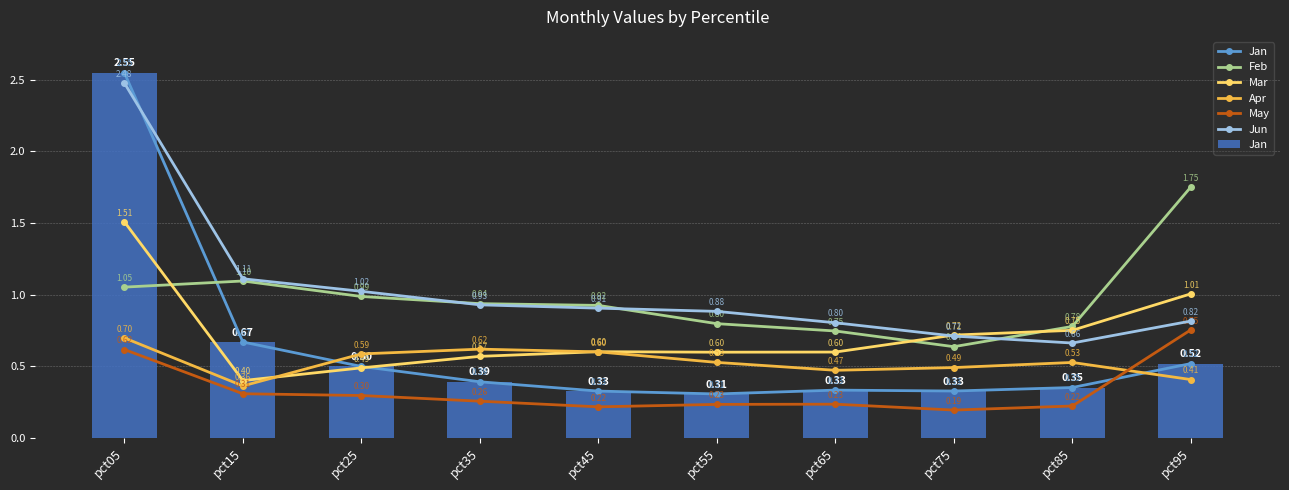

Reading left to right, extract all data points from this chart.

Jan: 2.5	0.7	0.5	0.4	0.3	0.3	0.3	0.3	0.4	0.5
Feb: 1.1	1.1	1.0	0.9	0.9	0.8	0.7	0.6	0.8	1.8
Mar: 1.5	0.4	0.5	0.6	0.6	0.6	0.6	0.7	0.8	1.0
Apr: 0.7	0.4	0.6	0.6	0.6	0.5	0.5	0.5	0.5	0.4
May: 0.6	0.3	0.3	0.3	0.2	0.2	0.2	0.2	0.2	0.8
Jun: 2.5	1.1	1.0	0.9	0.9	0.9	0.8	0.7	0.7	0.8